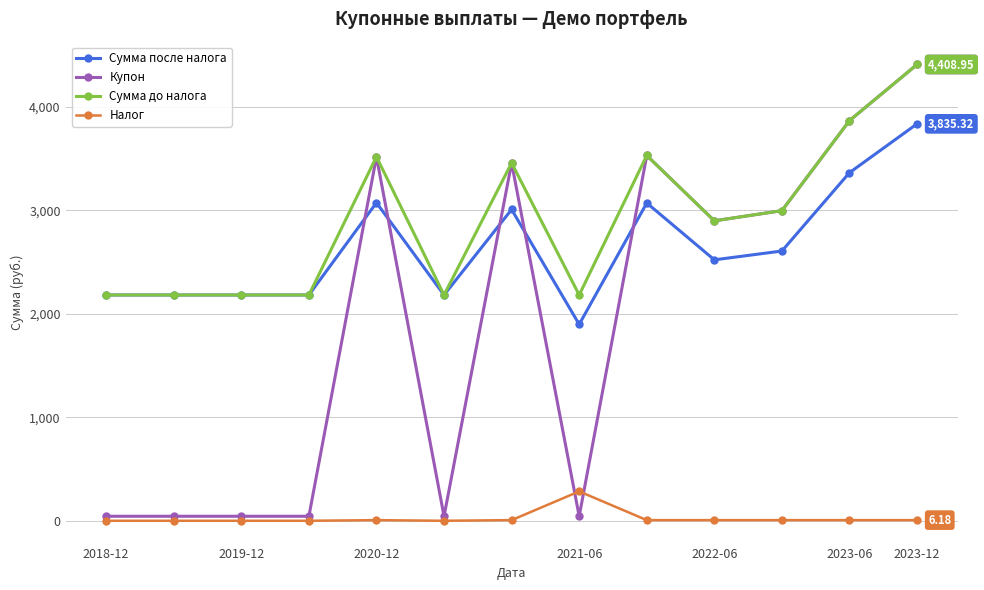

How many distinct data groups are displayed?

4